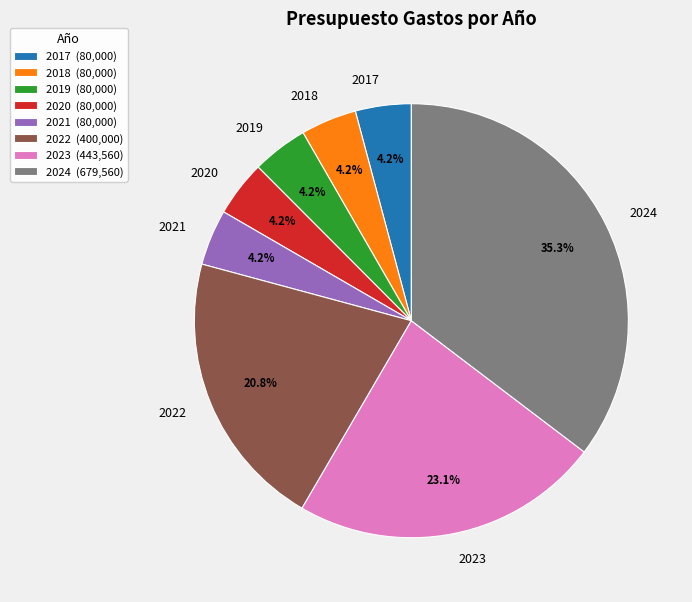

To the nearest percent, what portion does 2021 represent?

4%